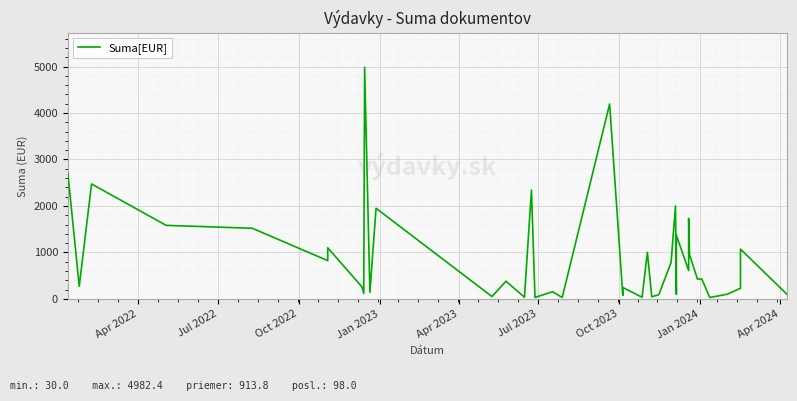

What is the value of the 29th point from the left?

98.0